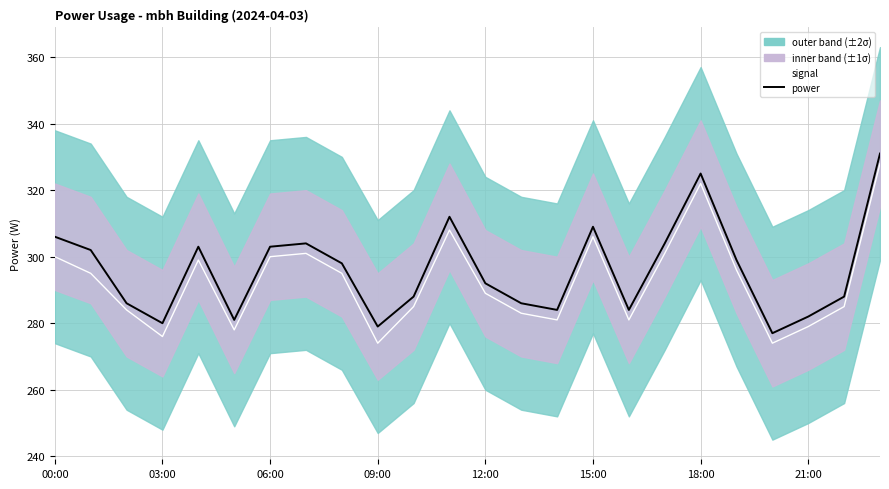

Where does the signal series first go above 295?

00:00